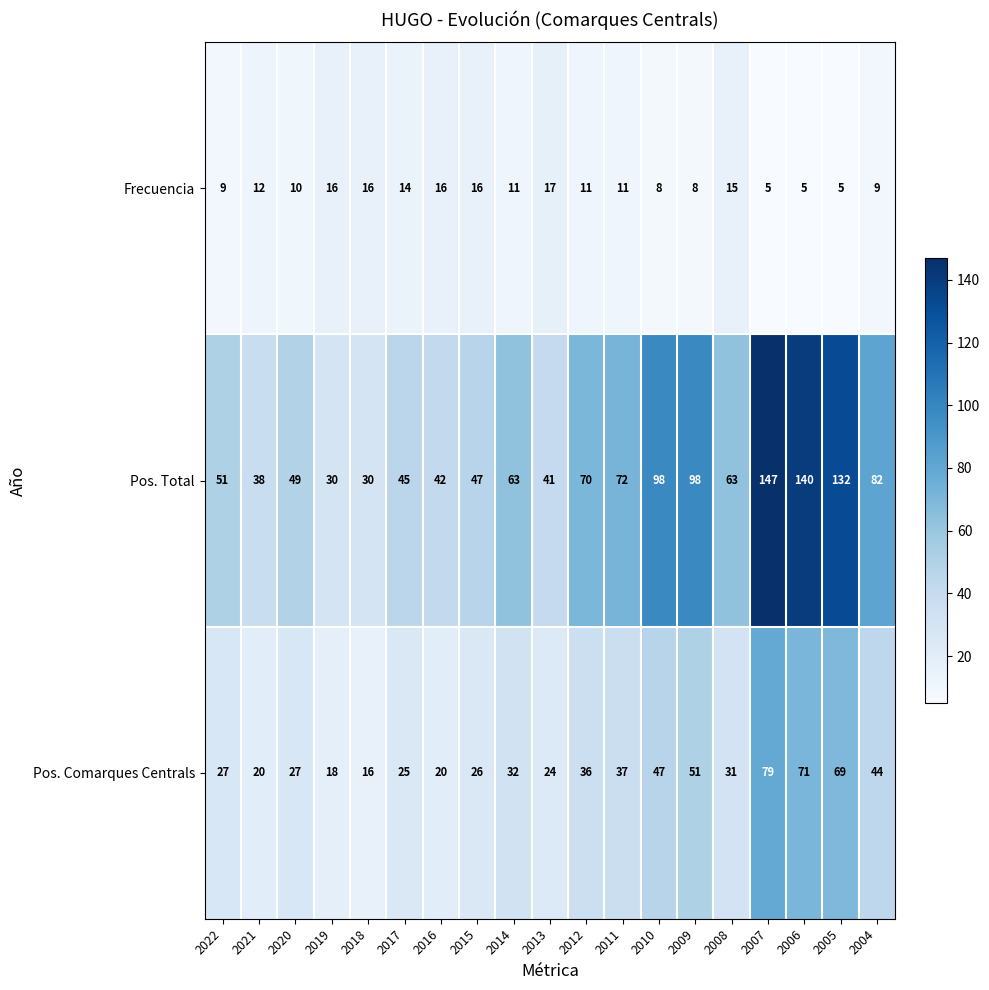

What is the sum of all Pos. Comarques Centrals values?

700